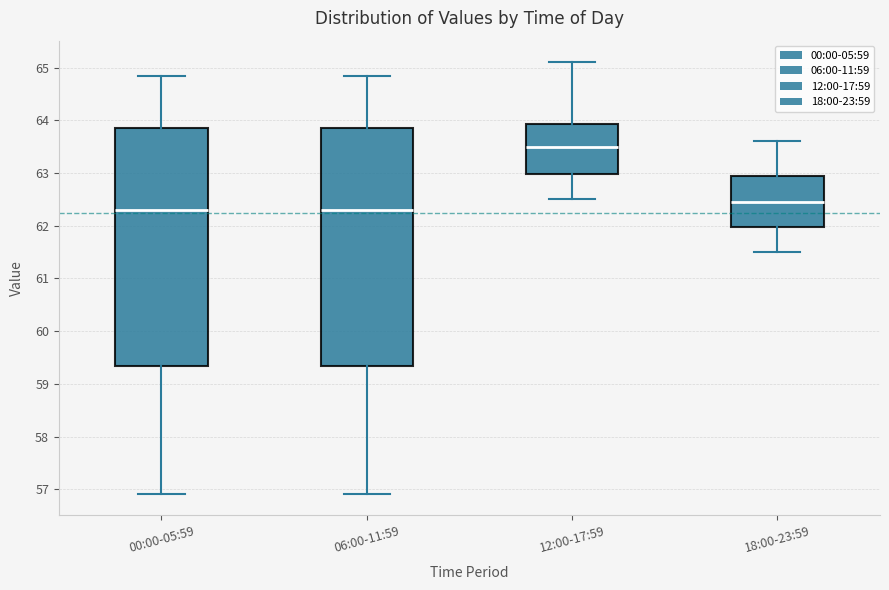

Reading left to right, transcribe this box plot: for each box, give where its median line is, the range the box spans, and where its two whiskers end, as read against the y-axis. The values are not printed on the chart, so give them approximately, as read against the axis.

00:00-05:59: median 62.3, box 59.3 to 63.8, whiskers 56.9 to 64.8
06:00-11:59: median 62.3, box 59.3 to 63.8, whiskers 56.9 to 64.8
12:00-17:59: median 63.5, box 63.0 to 63.9, whiskers 62.5 to 65.1
18:00-23:59: median 62.5, box 62.0 to 63.0, whiskers 61.5 to 63.6